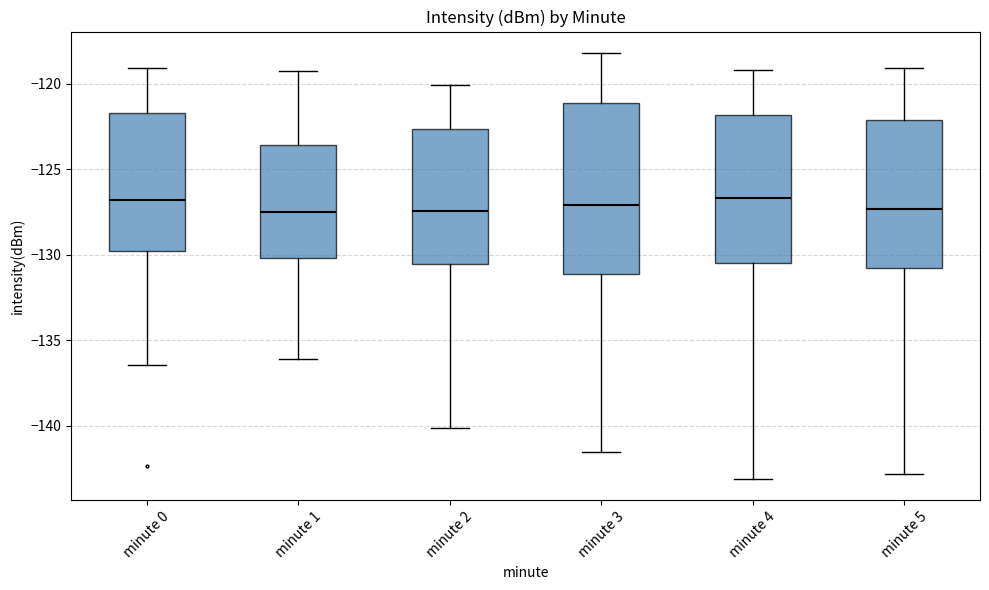

Comparing the boxes themselves (not the whiskers), which one is the tallest?

minute 3